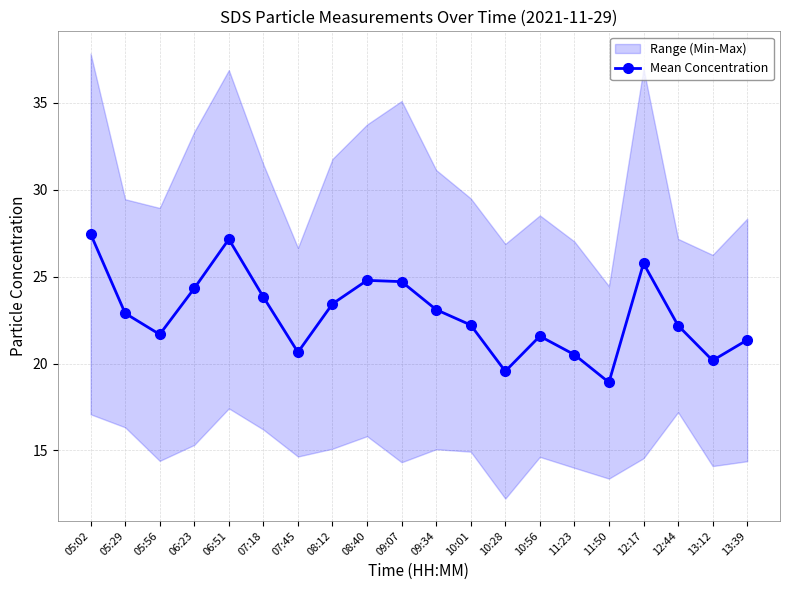

Does the chart display data point markers on the line(s)?

Yes